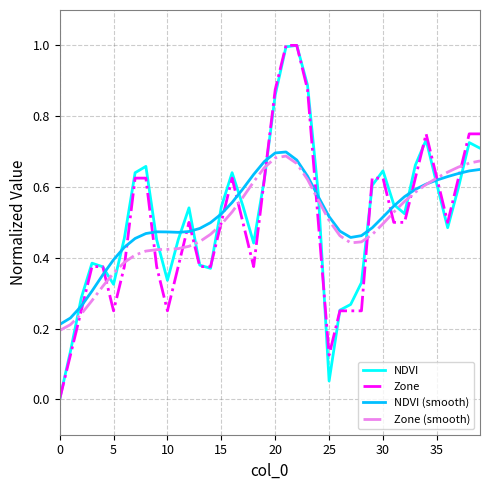

After their last crossing, which series has the higher values: NDVI (smooth) or NDVI?

NDVI